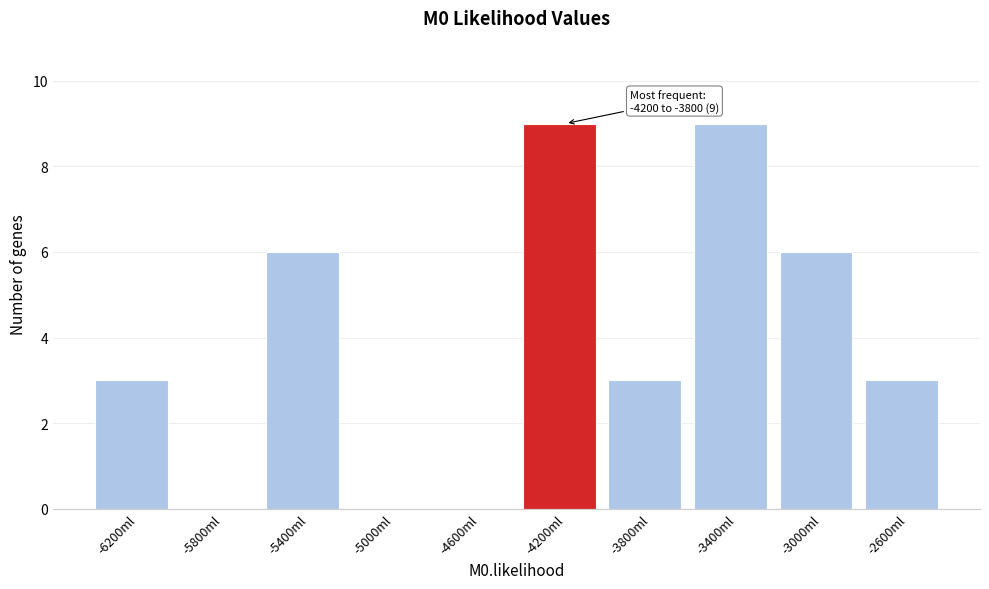

Reading left to right, extract all data points from this chart.

-6200ml=3	-5800ml=0	-5400ml=6	-5000ml=0	-4600ml=0	-4200ml=9	-3800ml=3	-3400ml=9	-3000ml=6	-2600ml=3